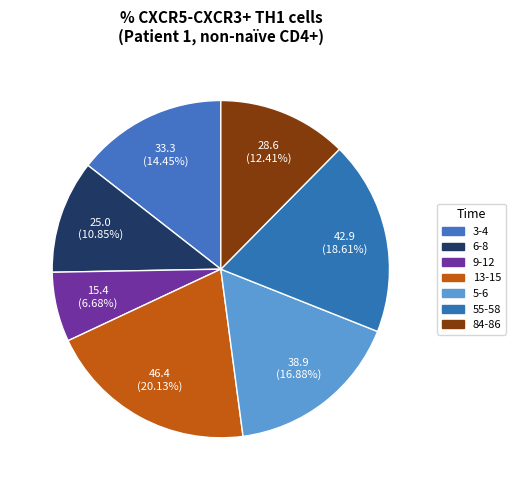

To the nearest percent, what is the difference between the largest and smallest slice percentages?

13%